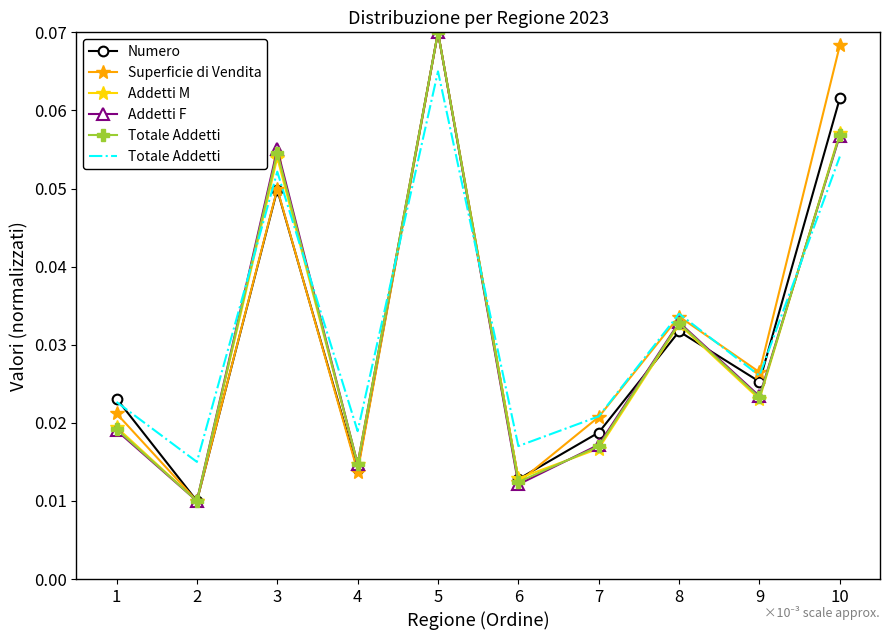

Which category has the lowest value across all series?

2